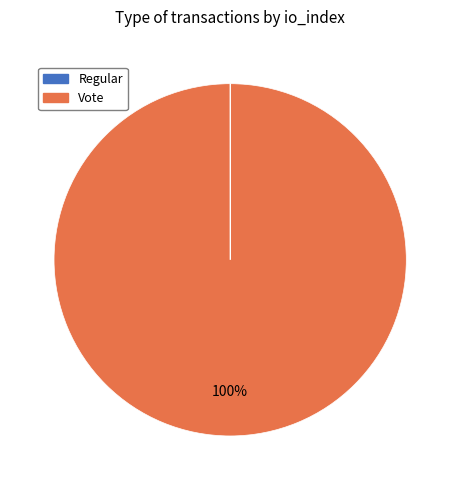

Does any single category account for the majority?

Yes